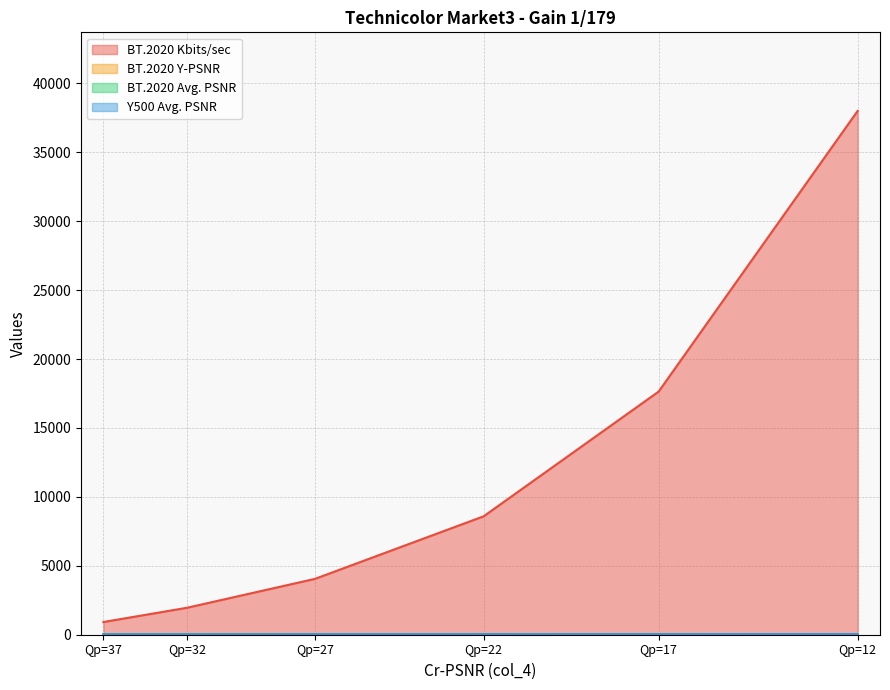

Reading left to right, list all the values displayed in this chart.

BT.2020 Kbits/sec: Qp=37=922.0	Qp=32=1955.0	Qp=27=4052.7	Qp=22=8594.5	Qp=17=17641.7	Qp=12=38006.3
BT.2020 Y-PSNR: Qp=37=32.6	Qp=32=35.4	Qp=27=38.5	Qp=22=41.8	Qp=17=45.0	Qp=12=47.8
BT.2020 Avg. PSNR: Qp=37=34.2	Qp=32=36.9	Qp=27=39.8	Qp=22=43.1	Qp=17=46.1	Qp=12=48.9
Y500 Avg. PSNR: Qp=37=34.3	Qp=32=37.1	Qp=27=40.1	Qp=22=43.4	Qp=17=46.4	Qp=12=49.2